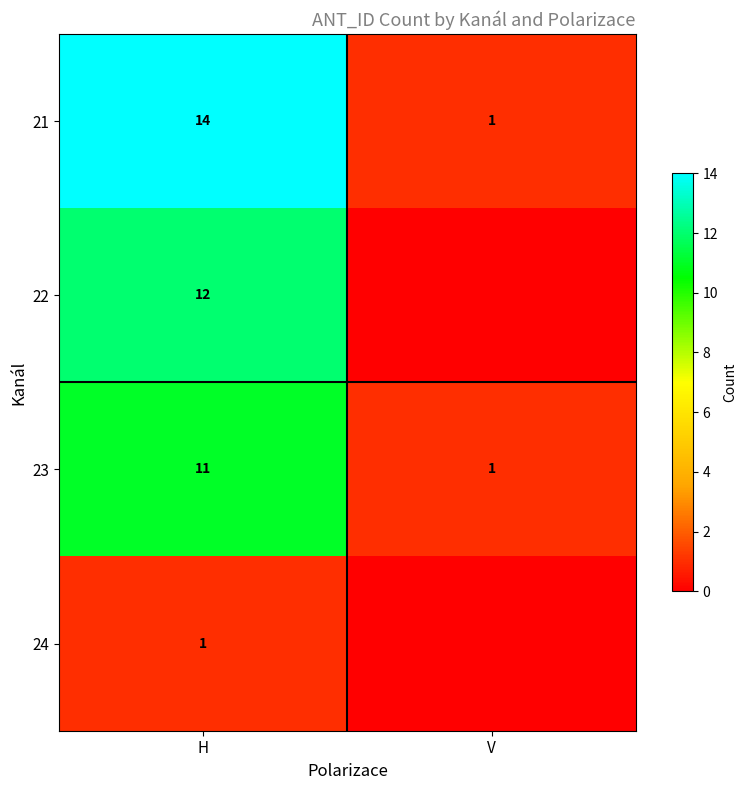

What is the total value across all series at H?

38